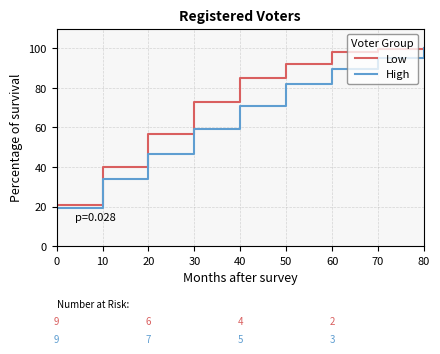

True or false: Low has a value of 99.8 at 70.

True